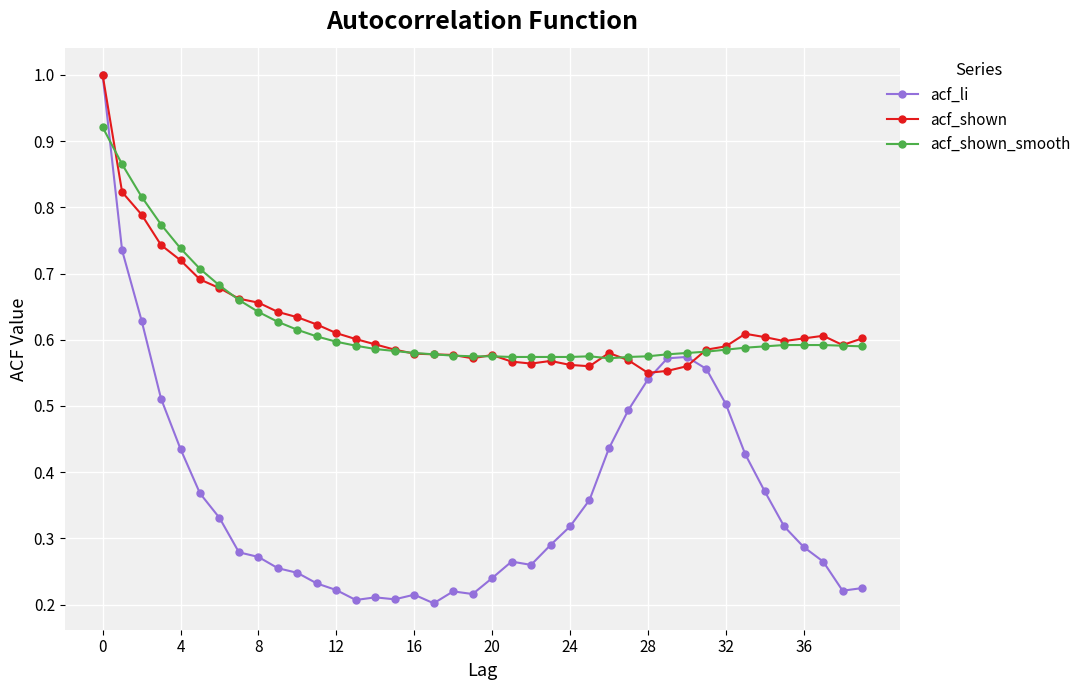

Which series has the widest spread of values?

acf_li